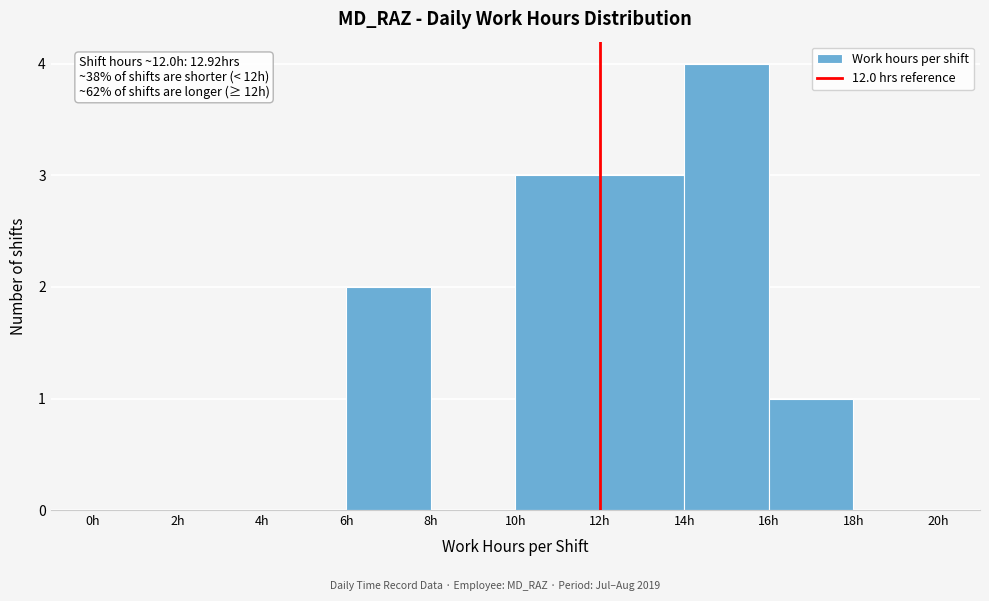

Over which range of the x-axis is the bar tallest?

14 to 16